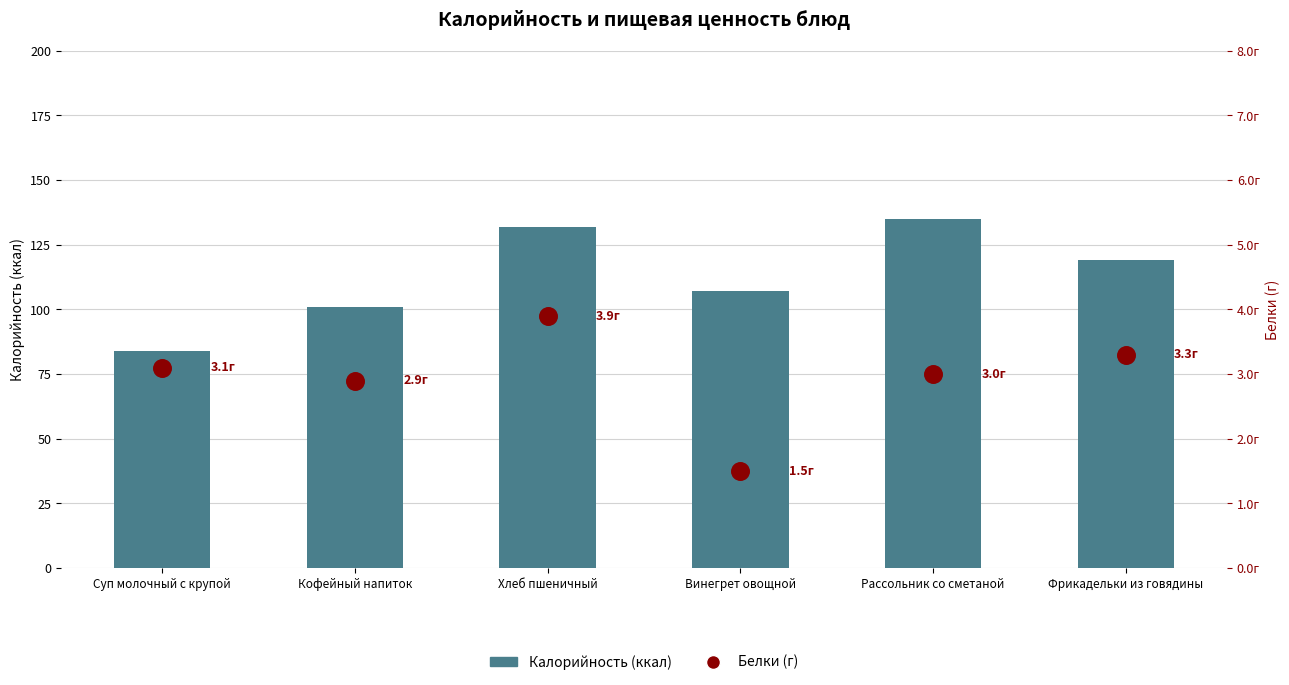

Which series reaches the minimum Y coordinate?

Белки (г)